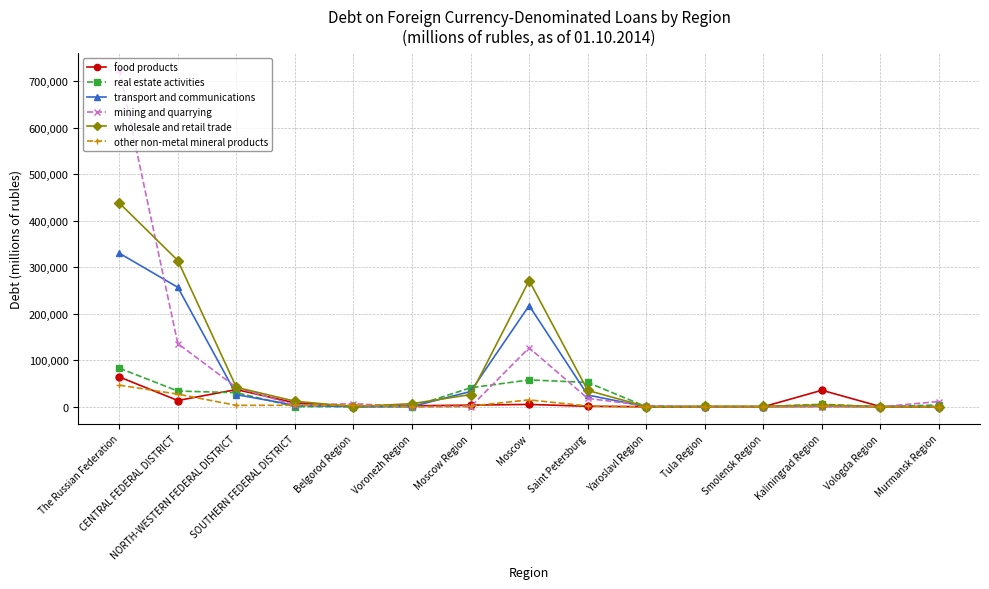

What is the value of the other non-metal mineral products point at the 2nd from the left?

27149